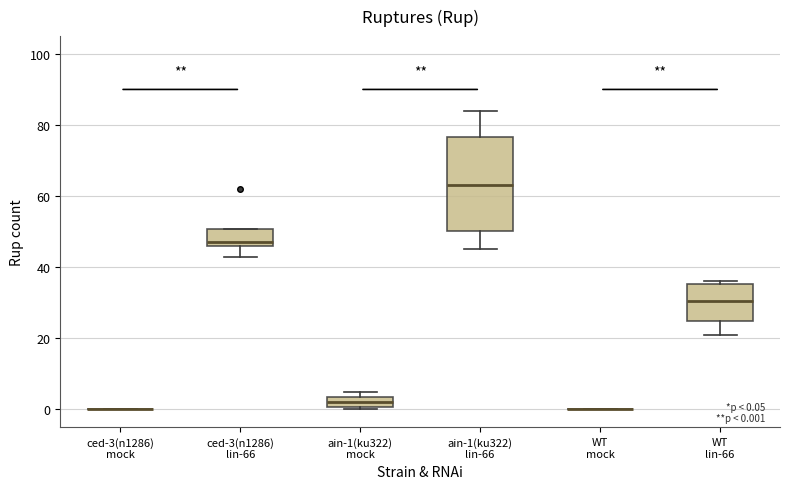

Which box is the tallest, from its lower edge to its upper edge?

ain-1(ku322) lin-66